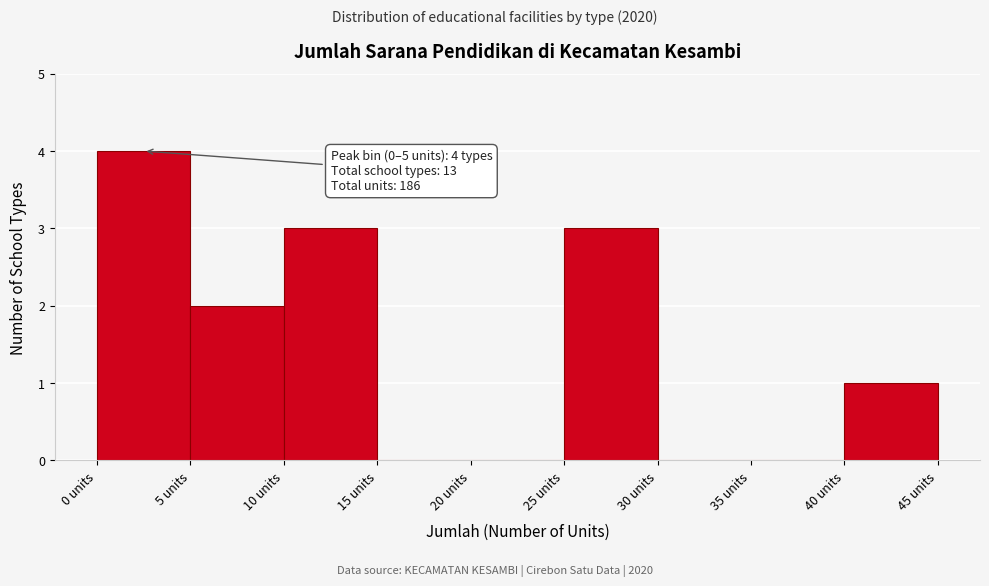

Which range on the x-axis has the tallest bar?

0 to 5